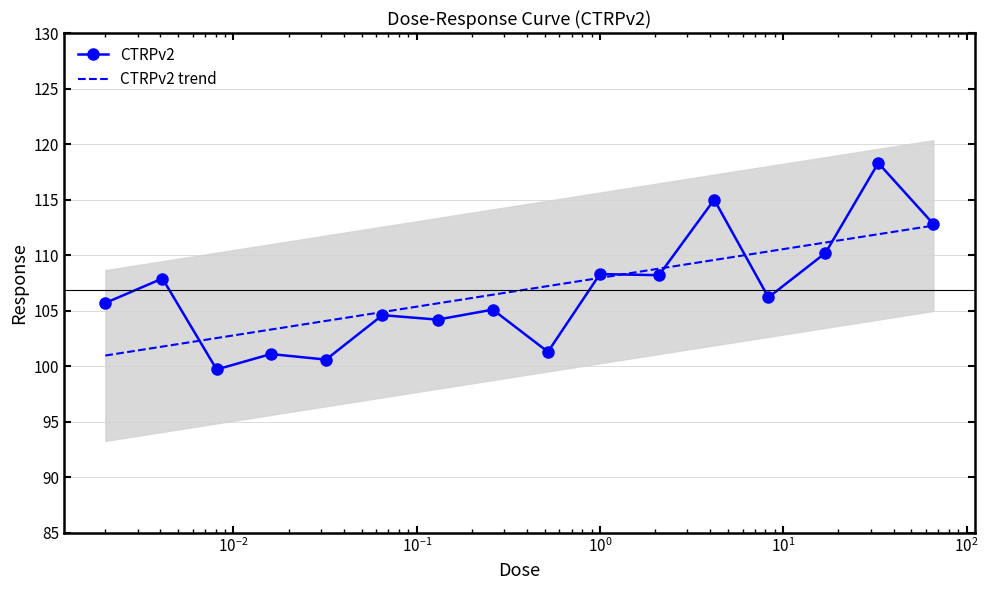

What is the highest value of the CTRPv2 trend series?

112.7